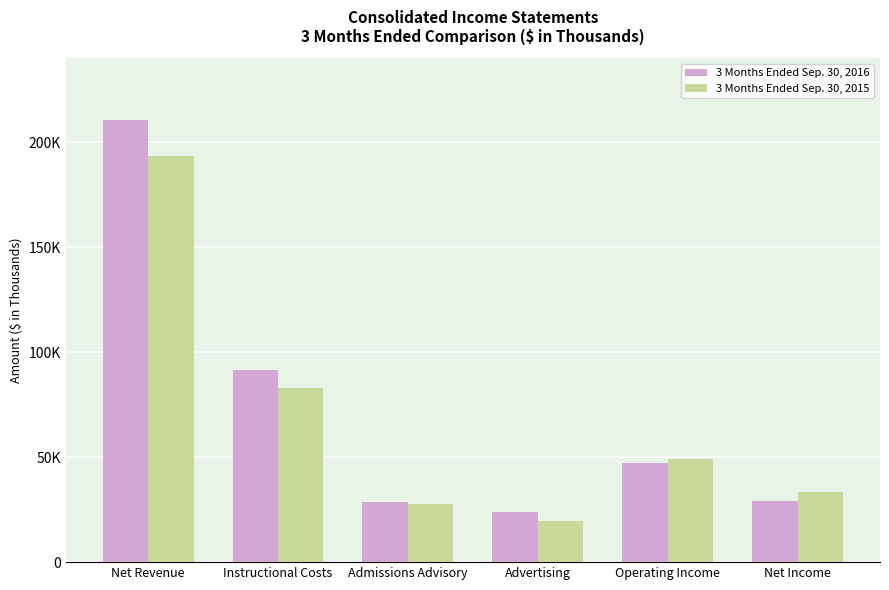

The 3 Months Ended Sep. 30, 2015 series shows 27506 at Admissions Advisory. True or false?

True